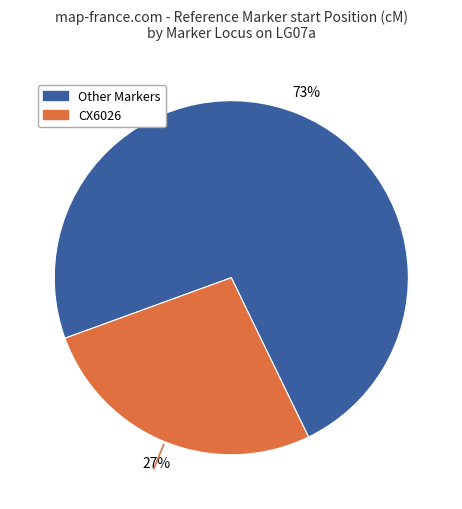

How many segments does this pie chart have?

2